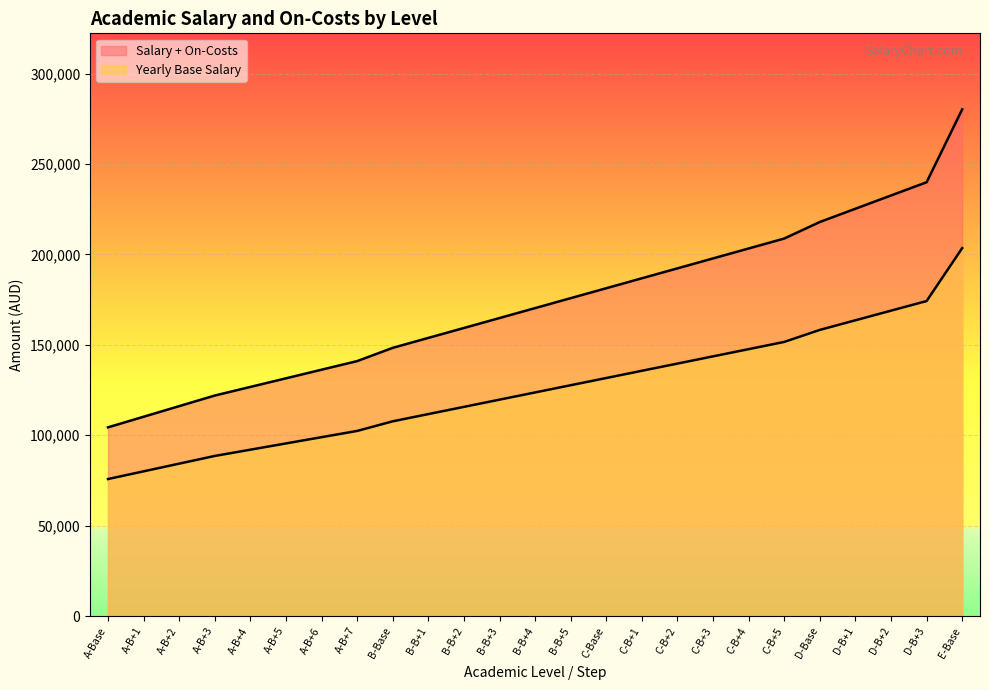

What is the label of the 2nd point from the left?

A-B+1